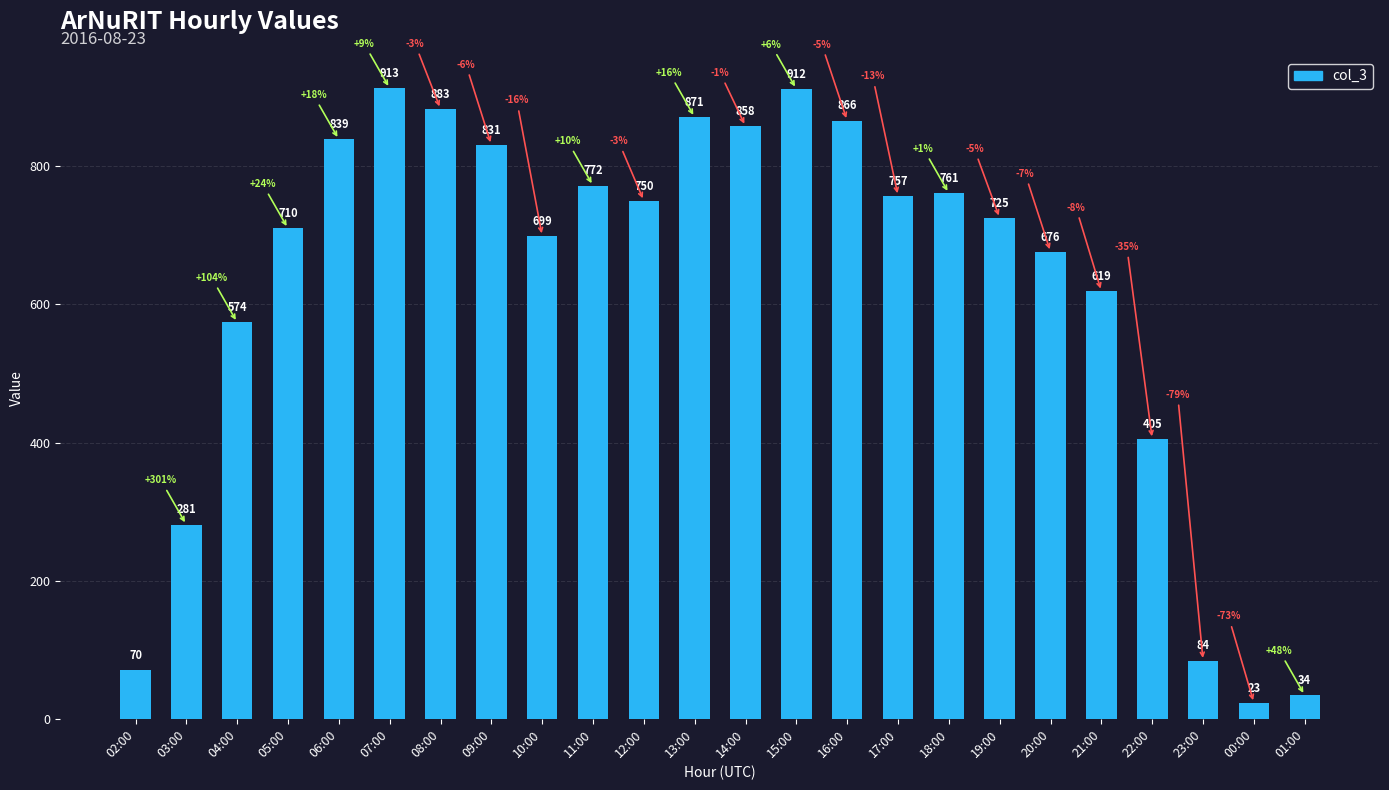

Does the chart contain stacked bars?

No